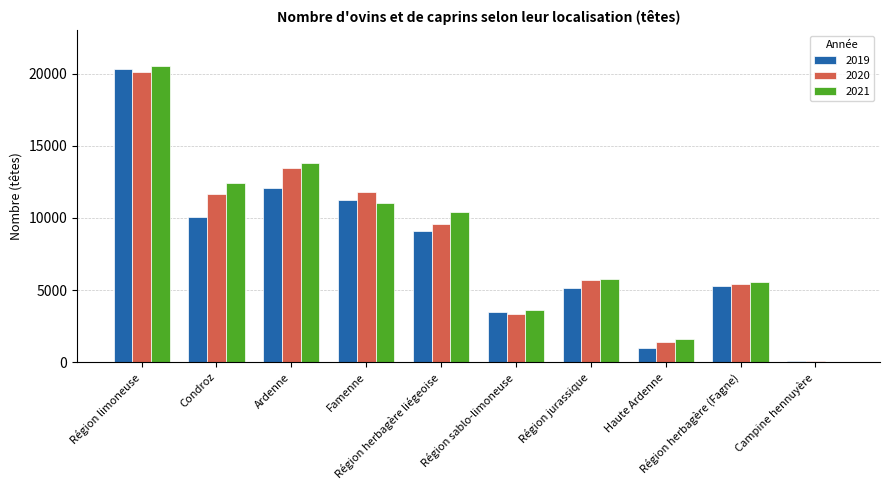

What is the maximum value shown in the chart?

20523